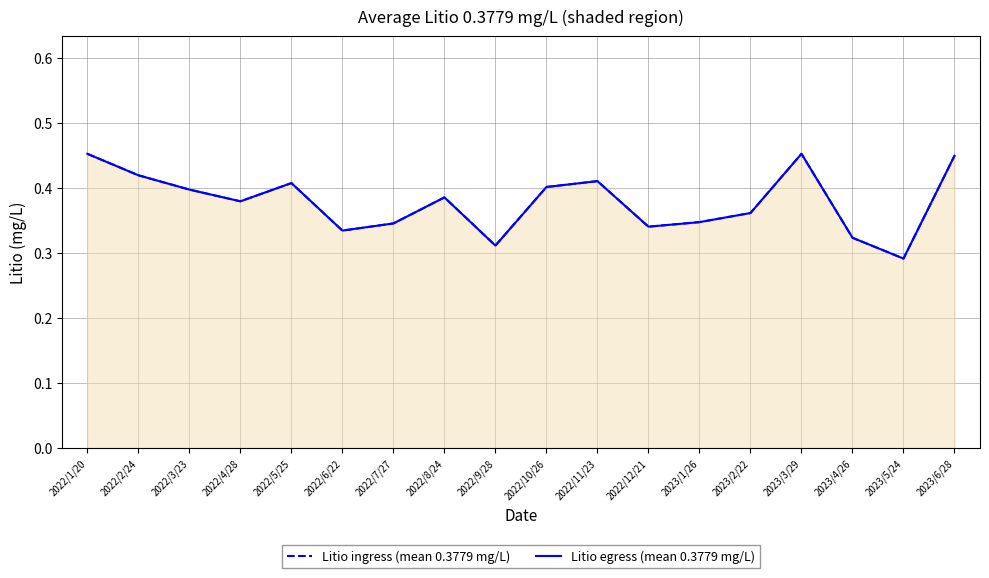

Is it true that Litio egress (mean 0.3779 mg/L) equals 0.3 at 2022/6/22?

True